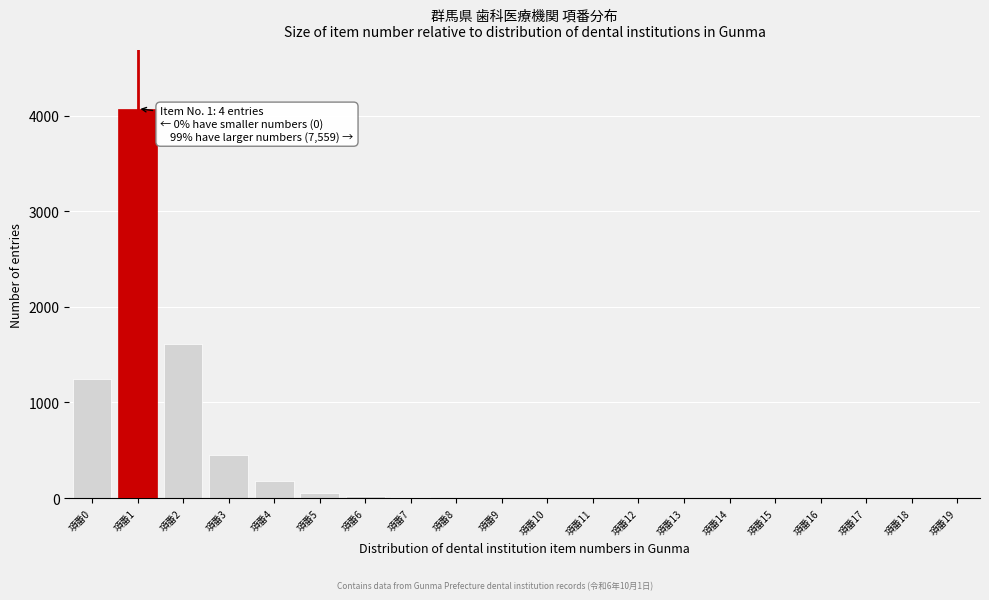

What is the change in value from 項番1 to 項番9?

-4073